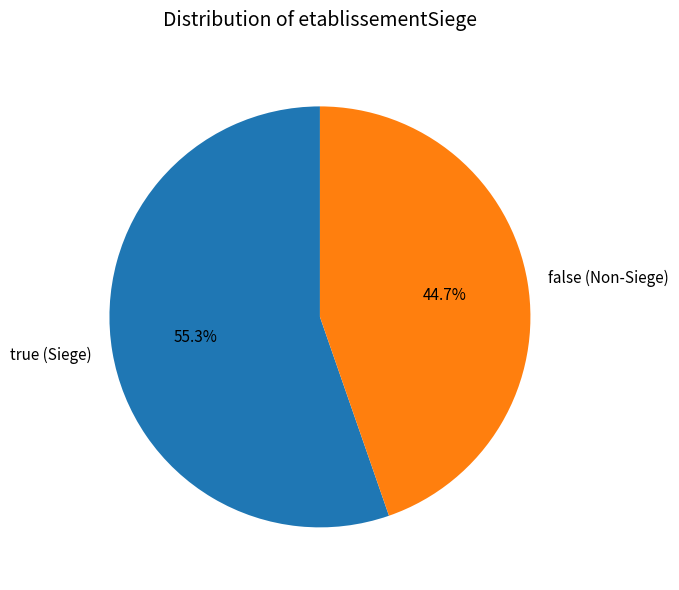

Count the number of slices in the pie.

2